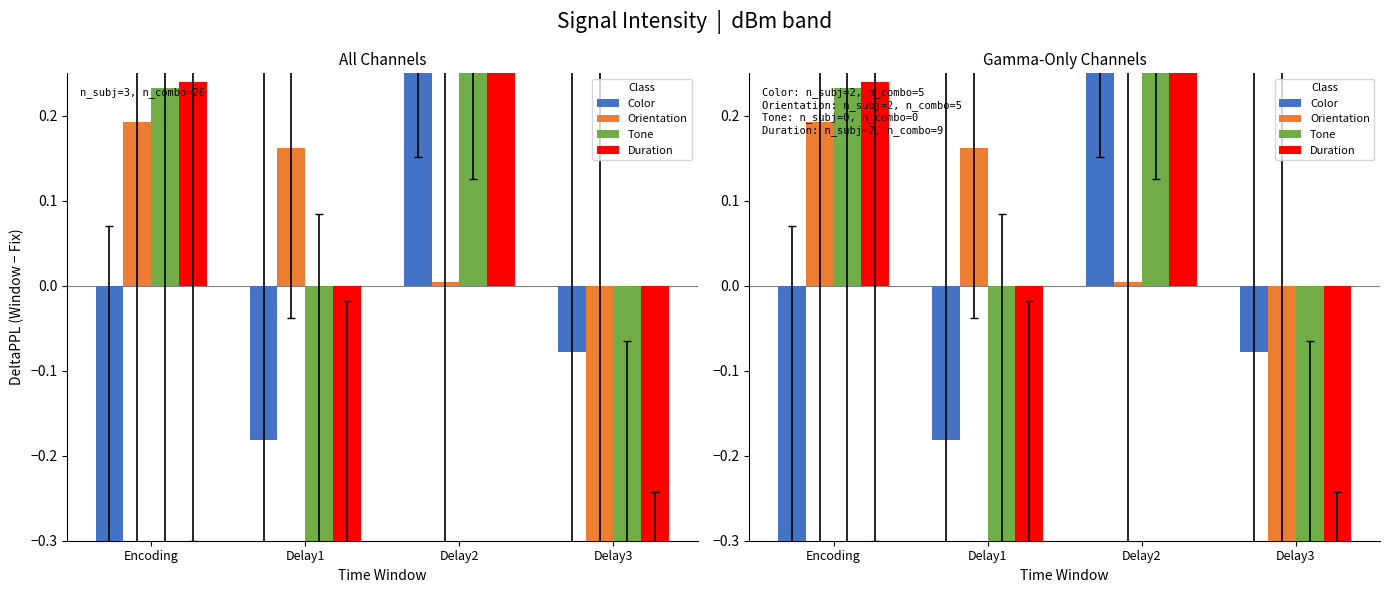

What is the total value across all series at Delay1?

-0.9